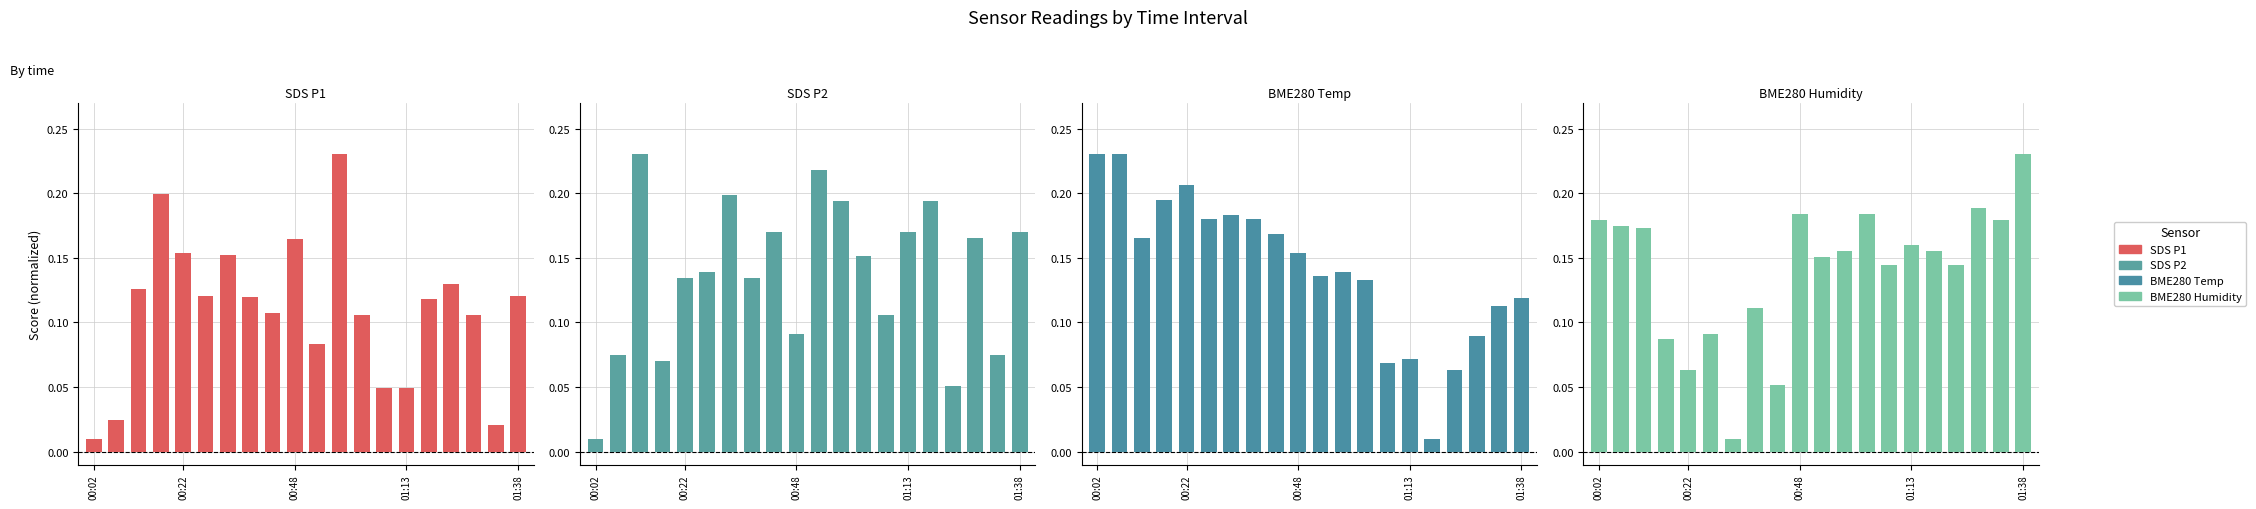

The value of BME280 Temp at 5 is 0.2. True or false?

True